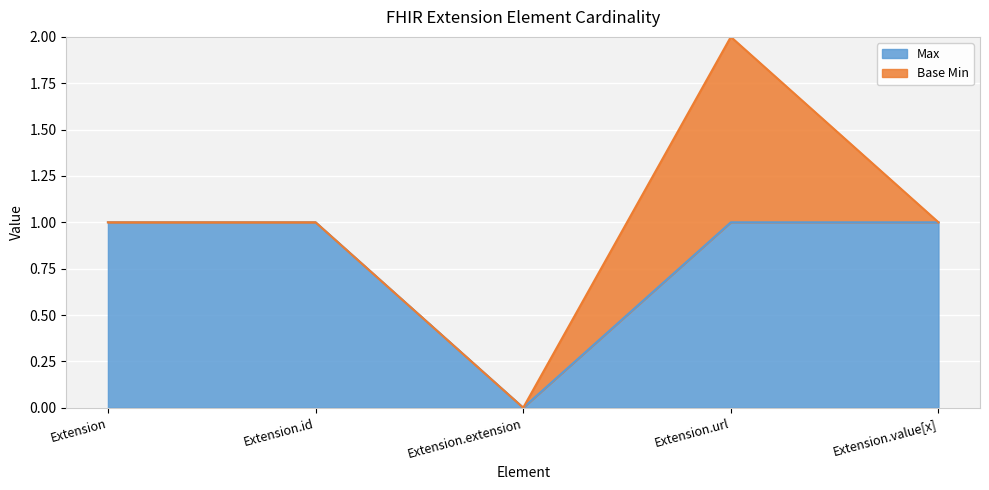

What is the sum of the values at Extension.id and Extension?

2